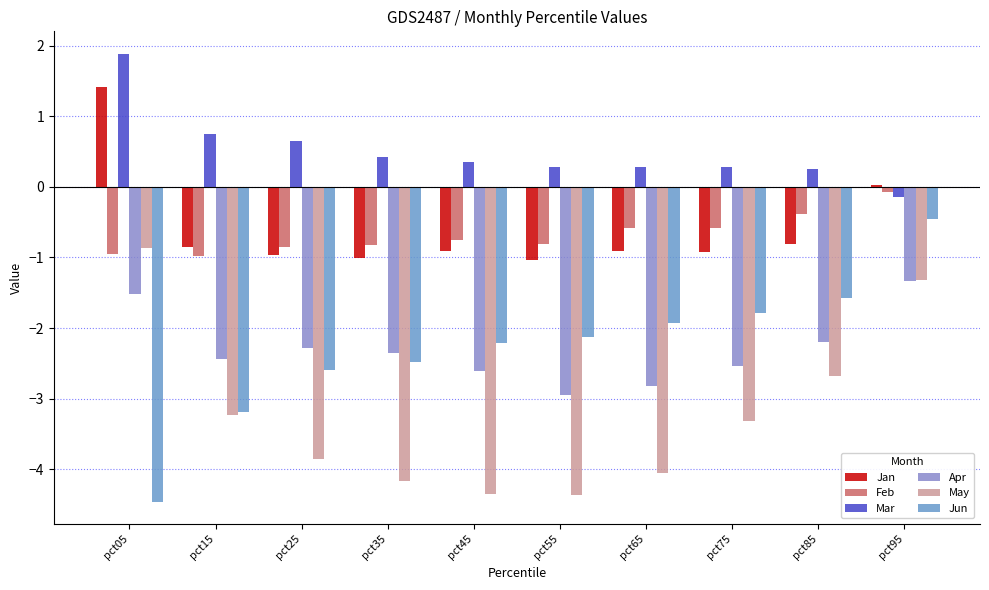

Which label corresponds to the largest value in the chart?

pct05